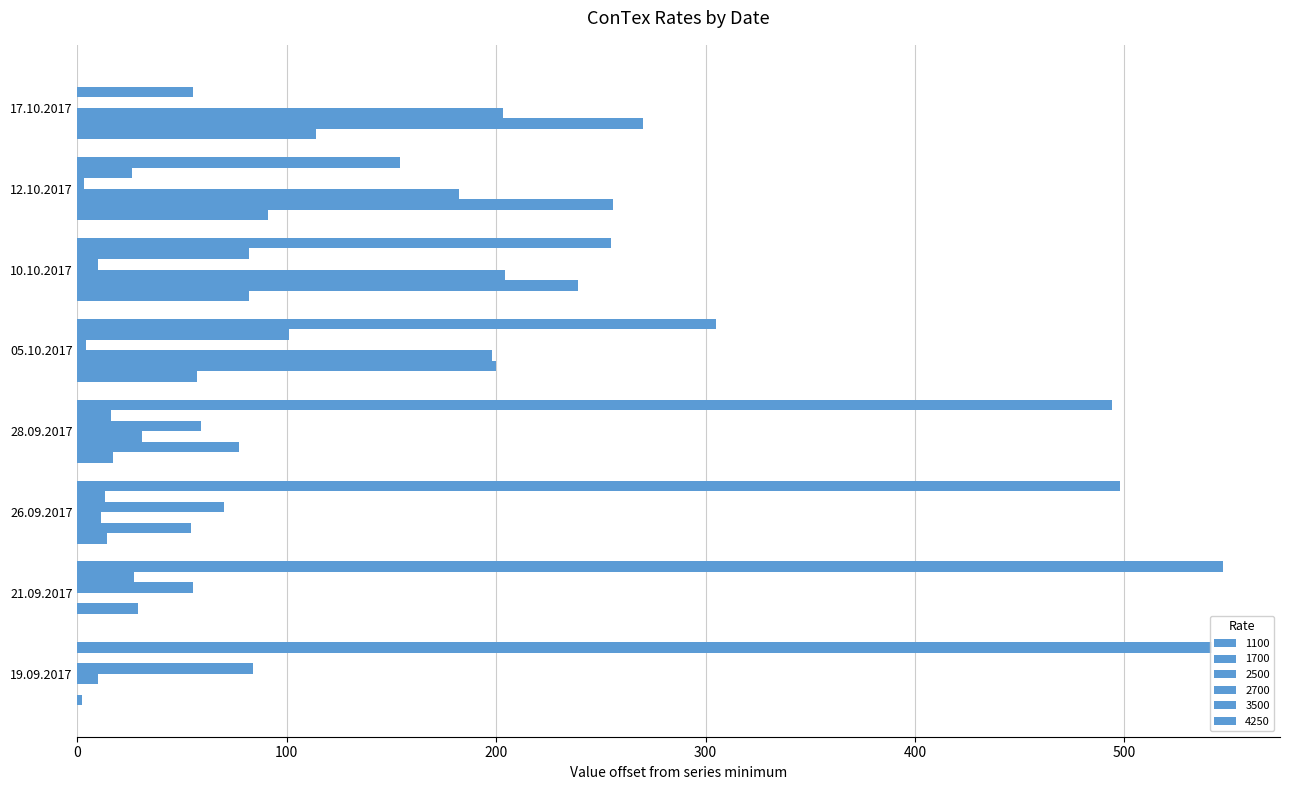

How many positive values does the 2700 series have?

7